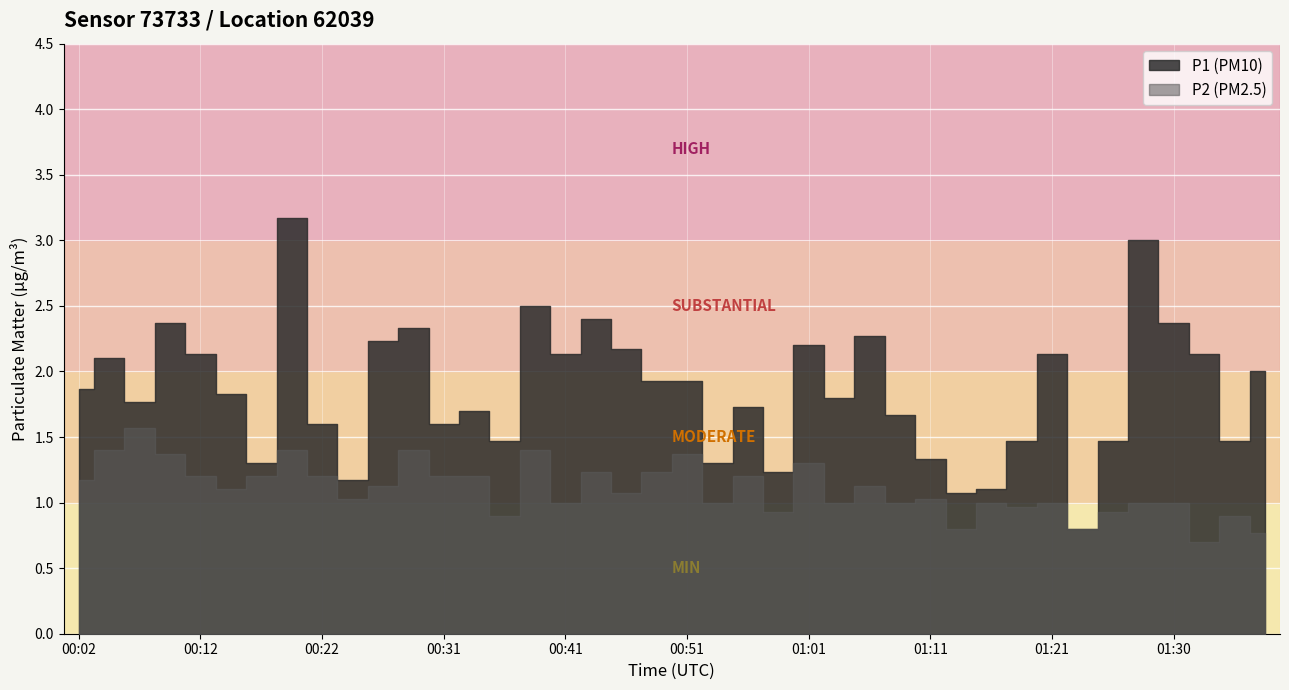

Which category has the lowest value in the P1 series?

01:23